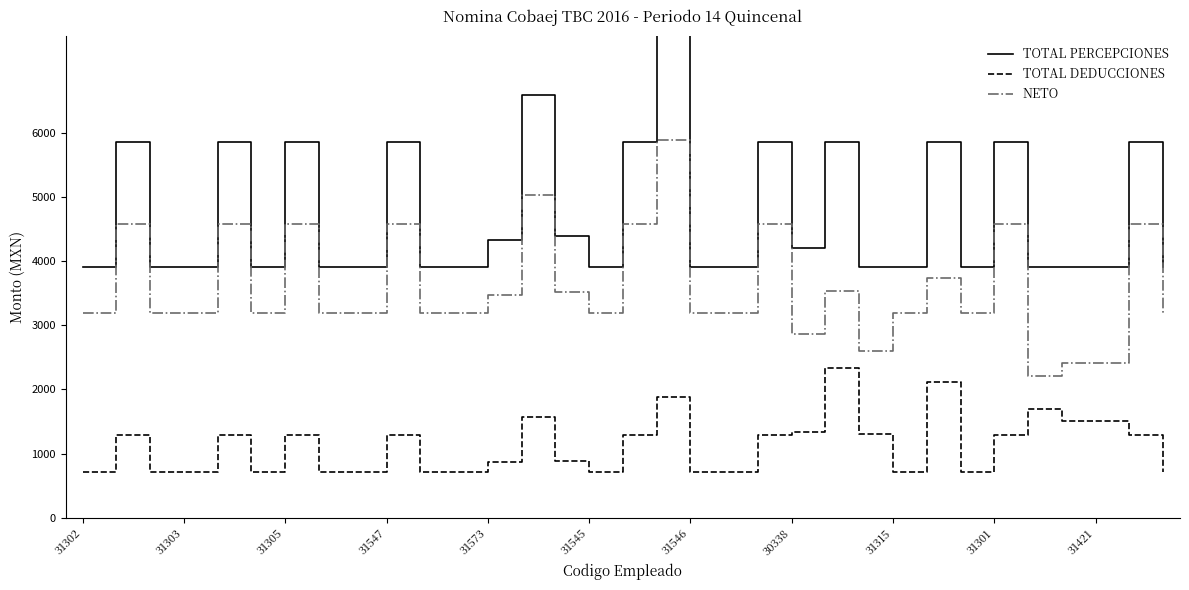

What is the greatest value displayed?

7764.6